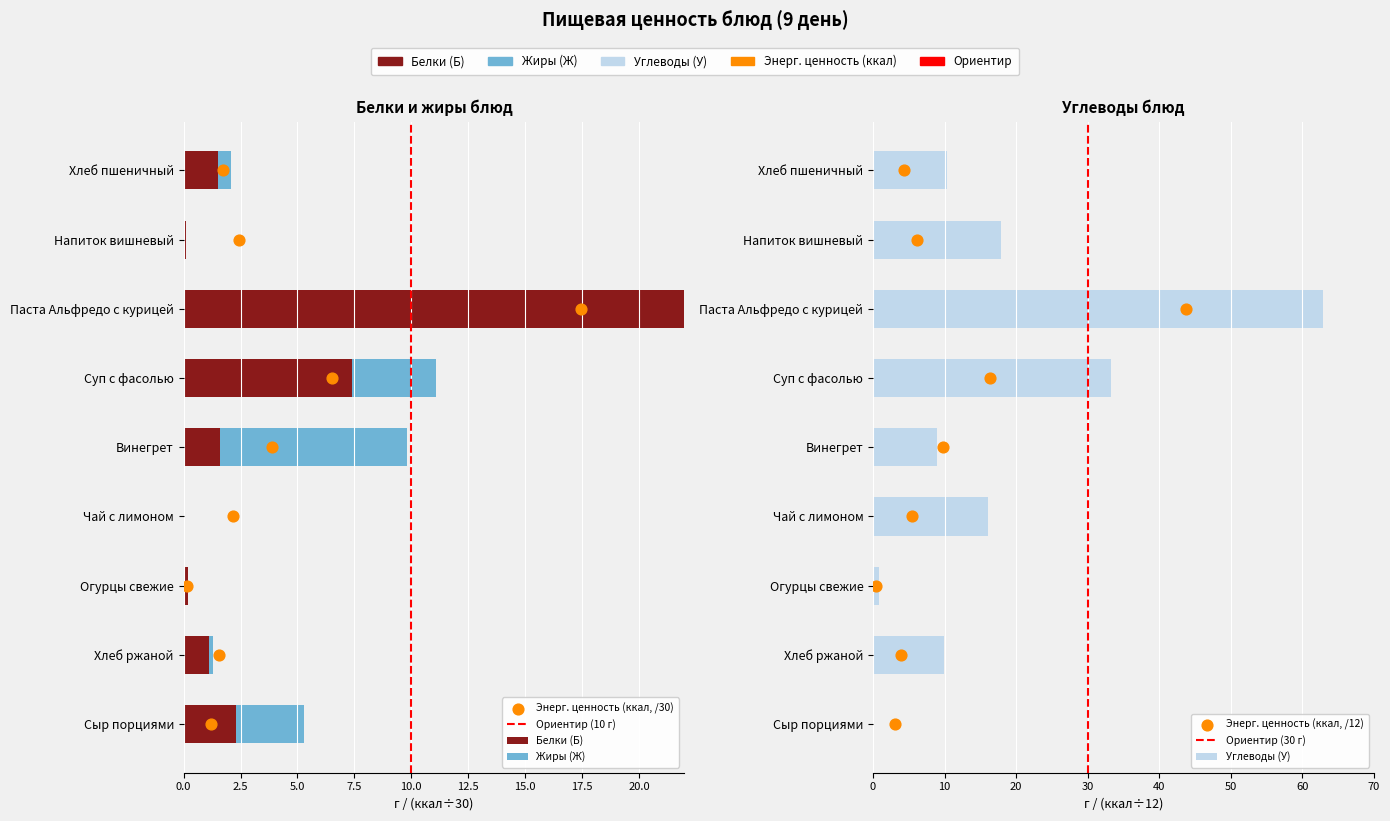

Which series contains the highest Y value?

Углеводы (У)